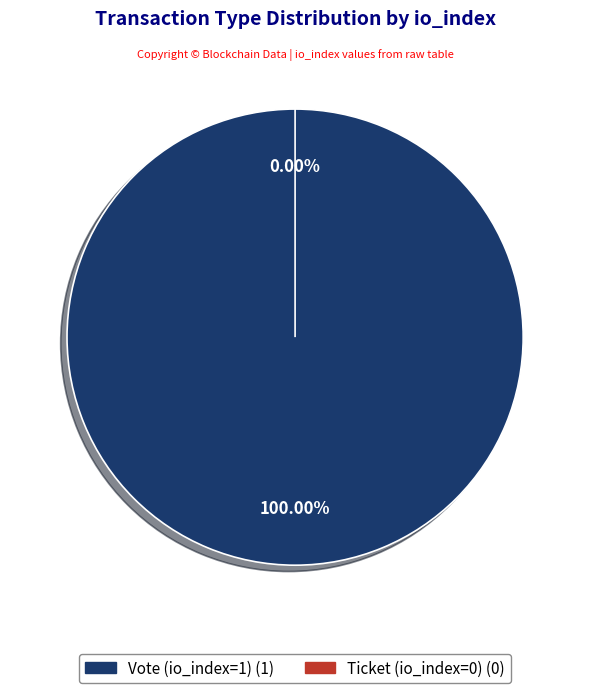

What is the smallest slice in the pie chart?

Ticket (io_index=0)